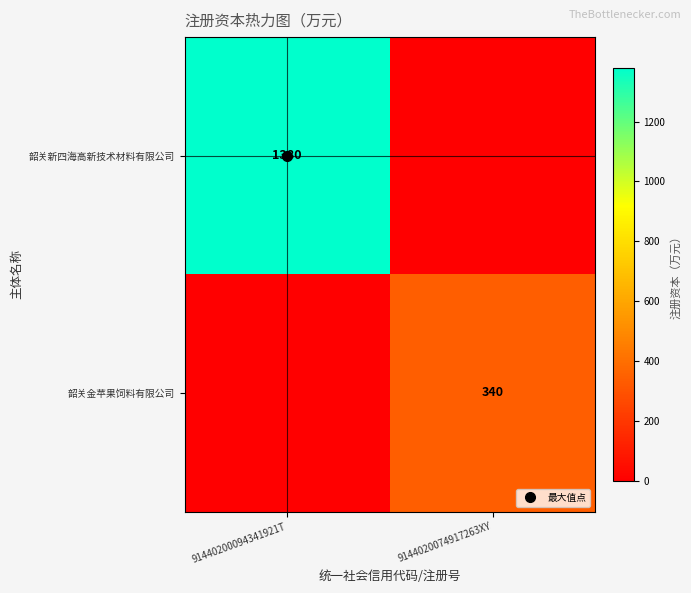

Rank the series by their maximum value, from highest to lowest.

韶关新四海高新技术材料有限公司, 韶关金苹果饲料有限公司